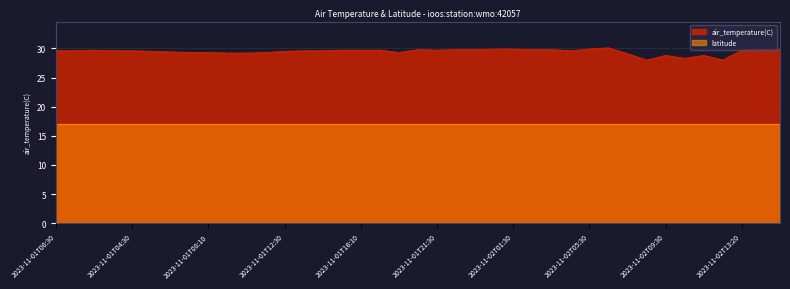

Count the number of data series in this chart.

2